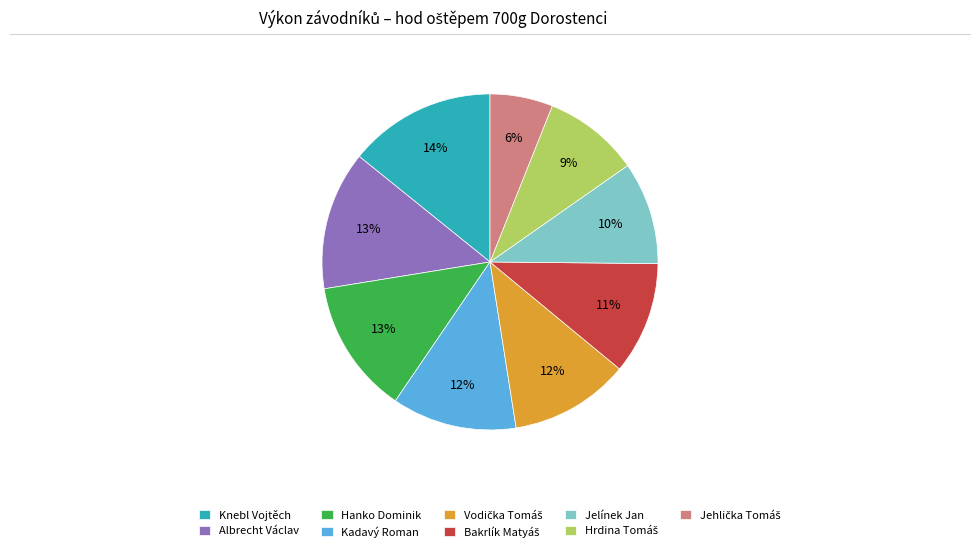

The Jelínek Jan slice represents 25% of the pie. True or false?

False